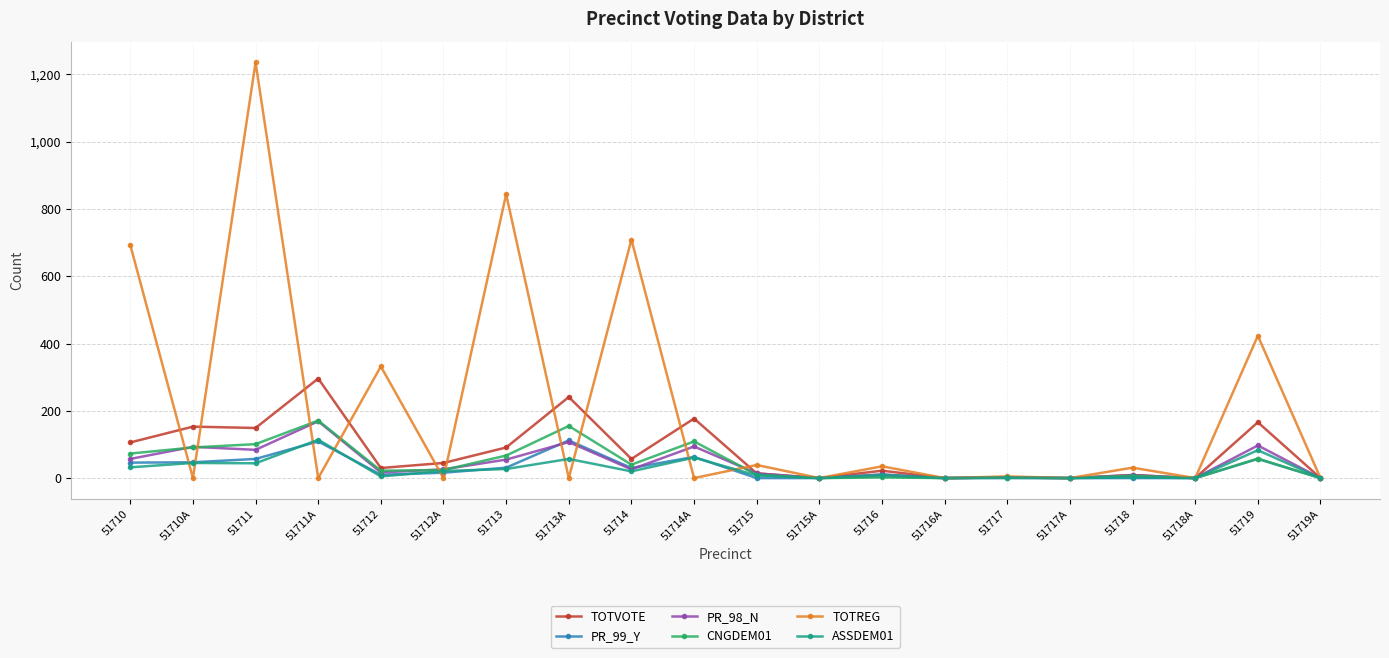

At which category is the sum across all series the highest?

51711